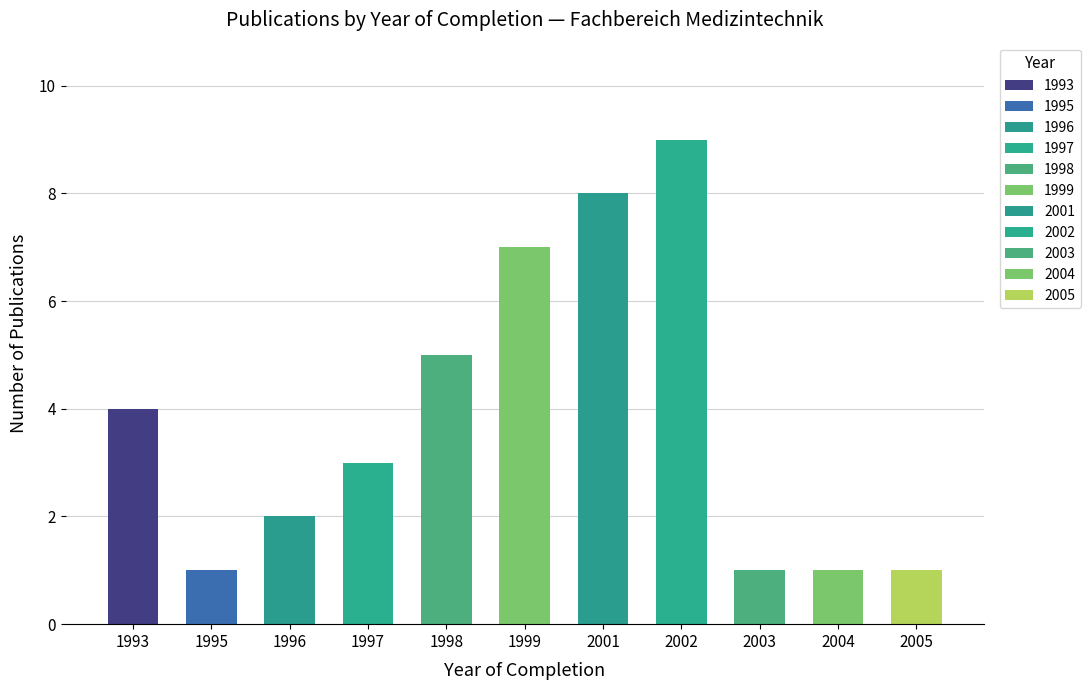

At which label does the data first exceed 3?

1993